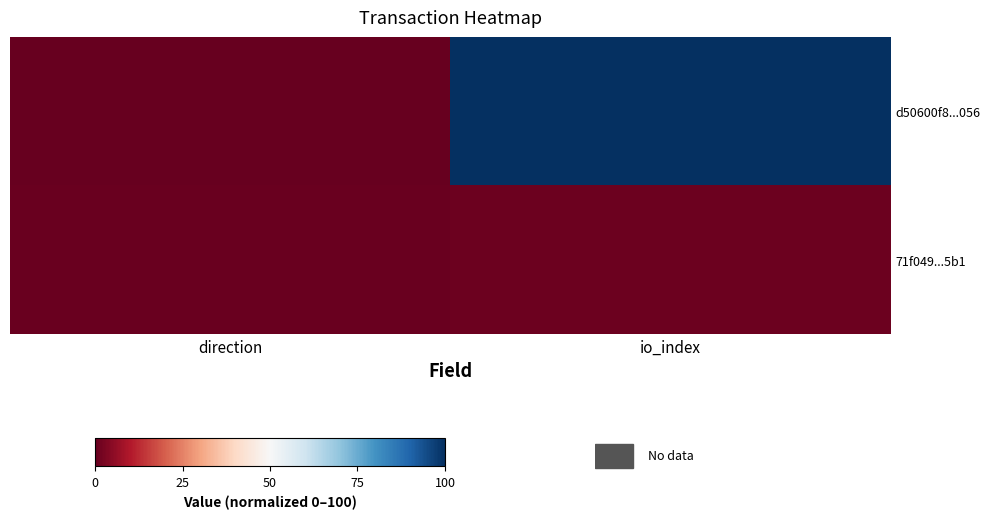

At which category does the chart reach its peak across all series?

io_index